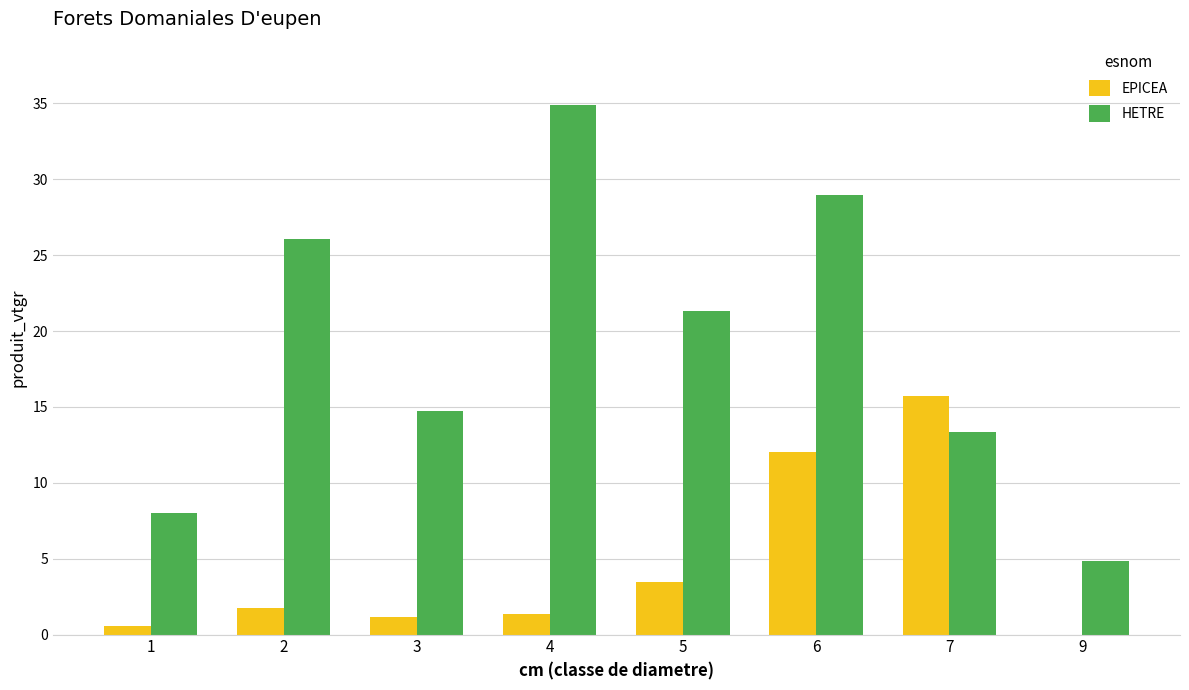

Reading left to right, extract all data points from this chart.

EPICEA: 0.6	1.8	1.2	1.4	3.5	12.1	15.7	0.0
HETRE: 8.0	26.1	14.7	34.9	21.3	28.9	13.4	4.8